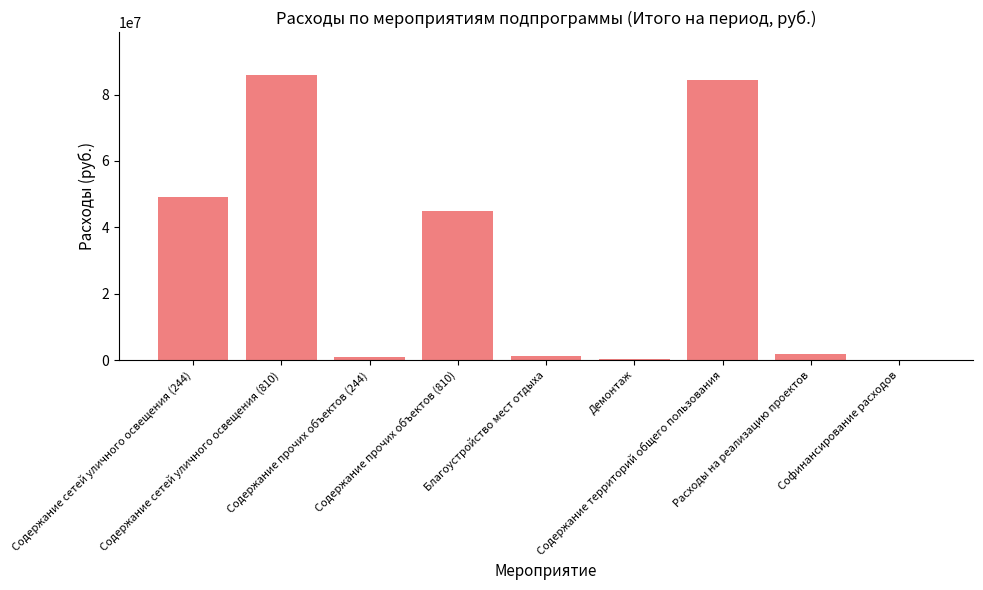

At which category does the chart reach its peak across all series?

Содержание сетей уличного освещения (810)